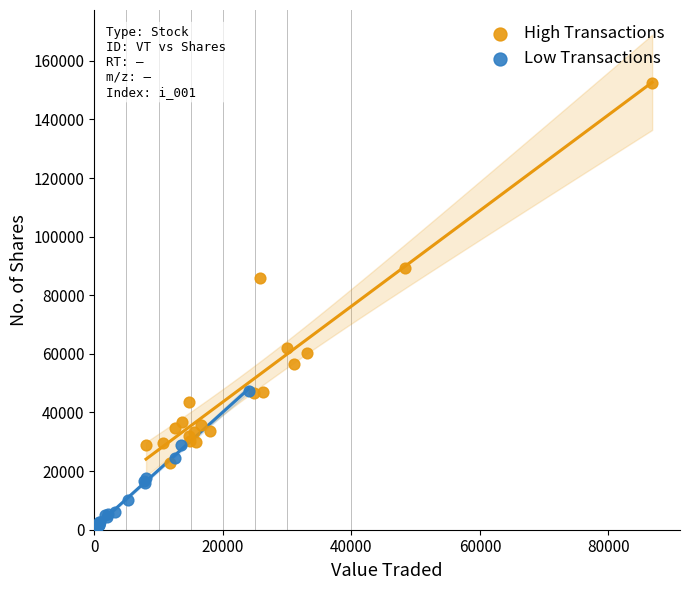

What are all the series names shown in the legend?

High Transactions, Low Transactions